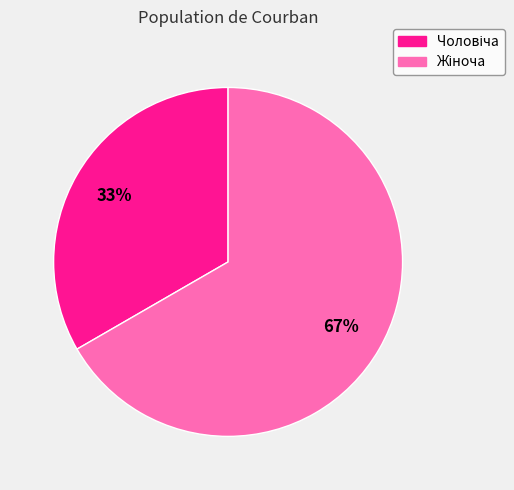

To the nearest percent, what is the average slice percentage?

50%